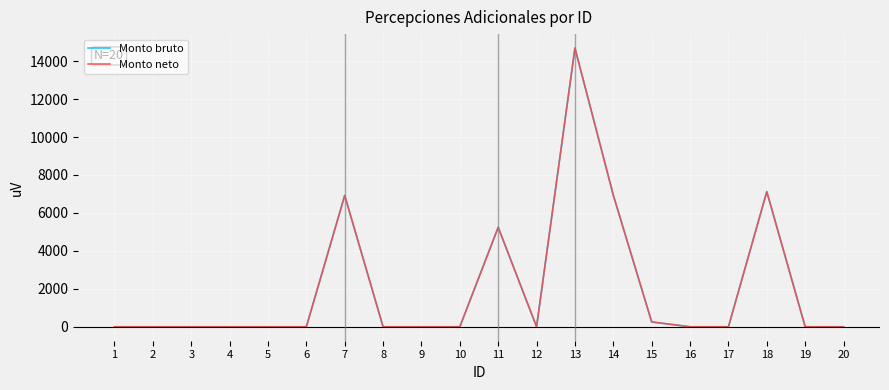

Does the chart have visible grid lines?

Yes